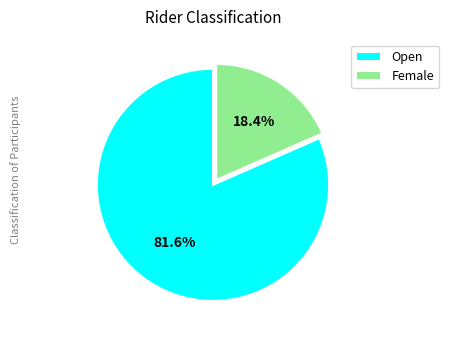

What percentage is NOT represented by Female?

81.6%